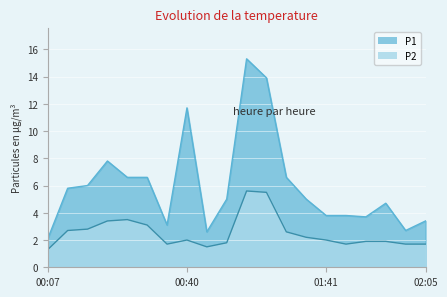

What is the sum of the P1 values at 01:24 and 00:23?

13.2